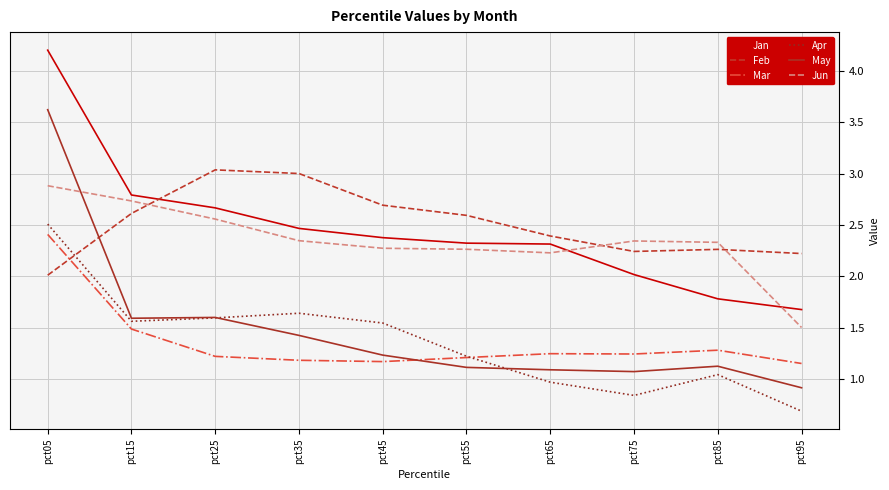

True or false: Jan and May cross at least once.

False